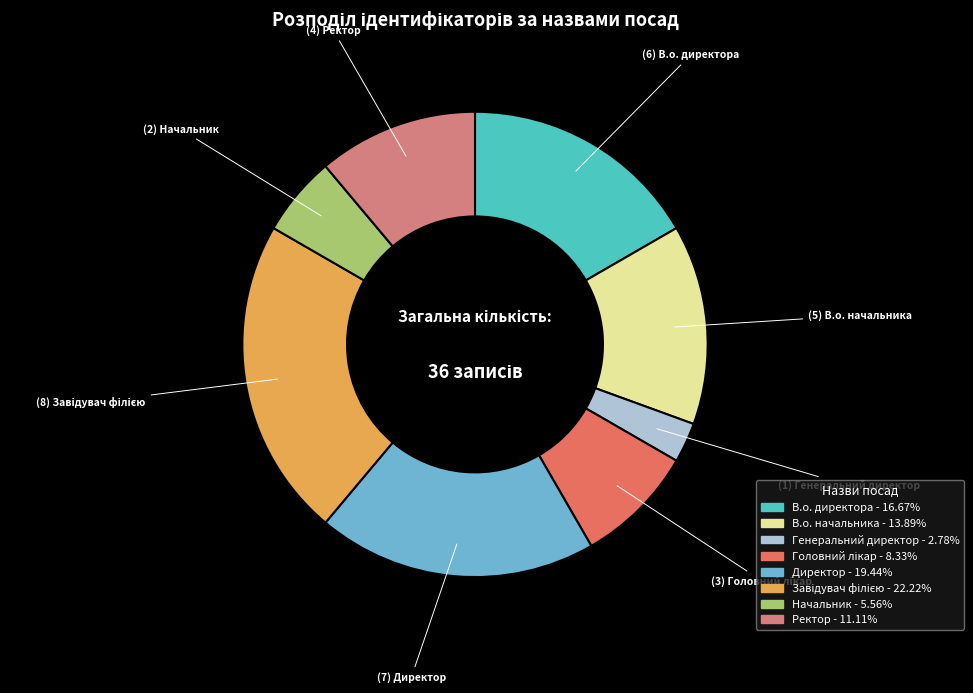

Does Генеральний директор account for over 50% of the chart?

No